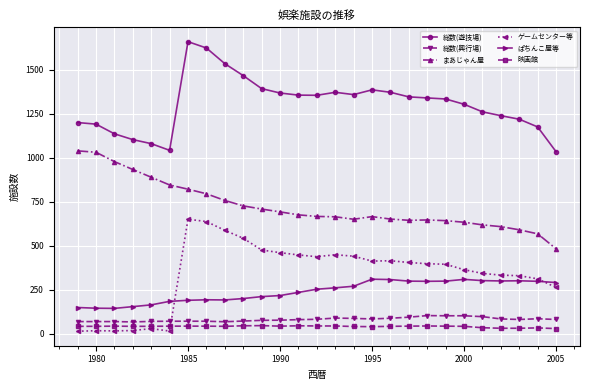

Count the number of categories in the chart.

27